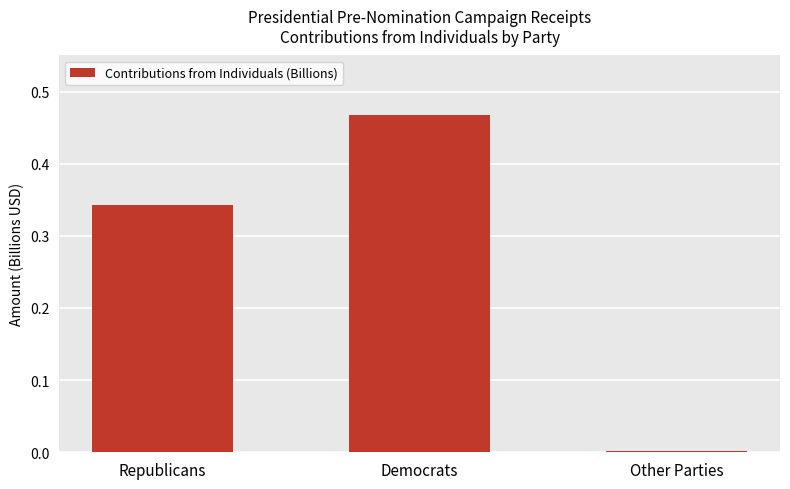

What is the change in value from Democrats to Other Parties?

-0.5